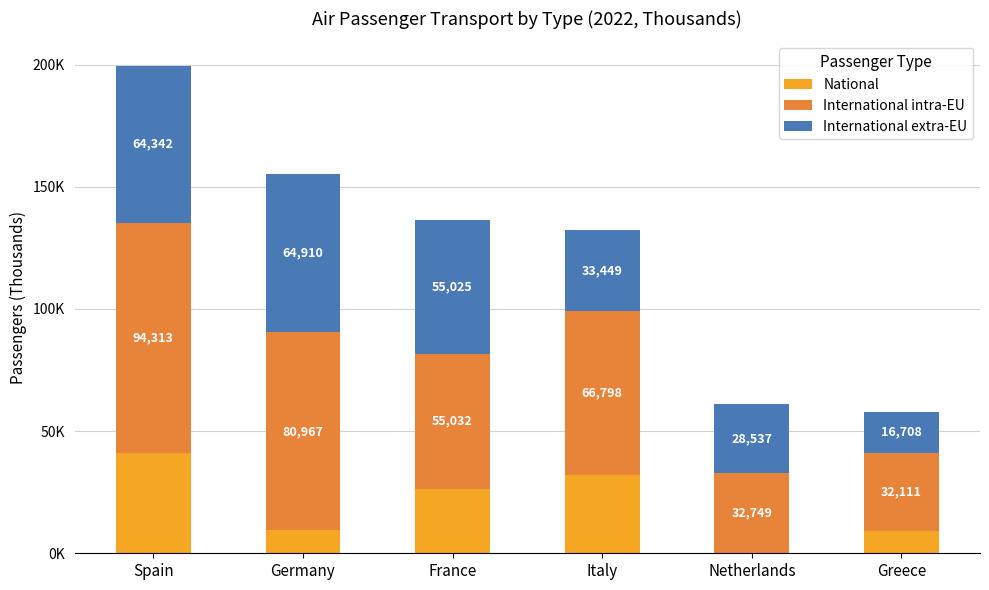

Are the bars horizontal?

No